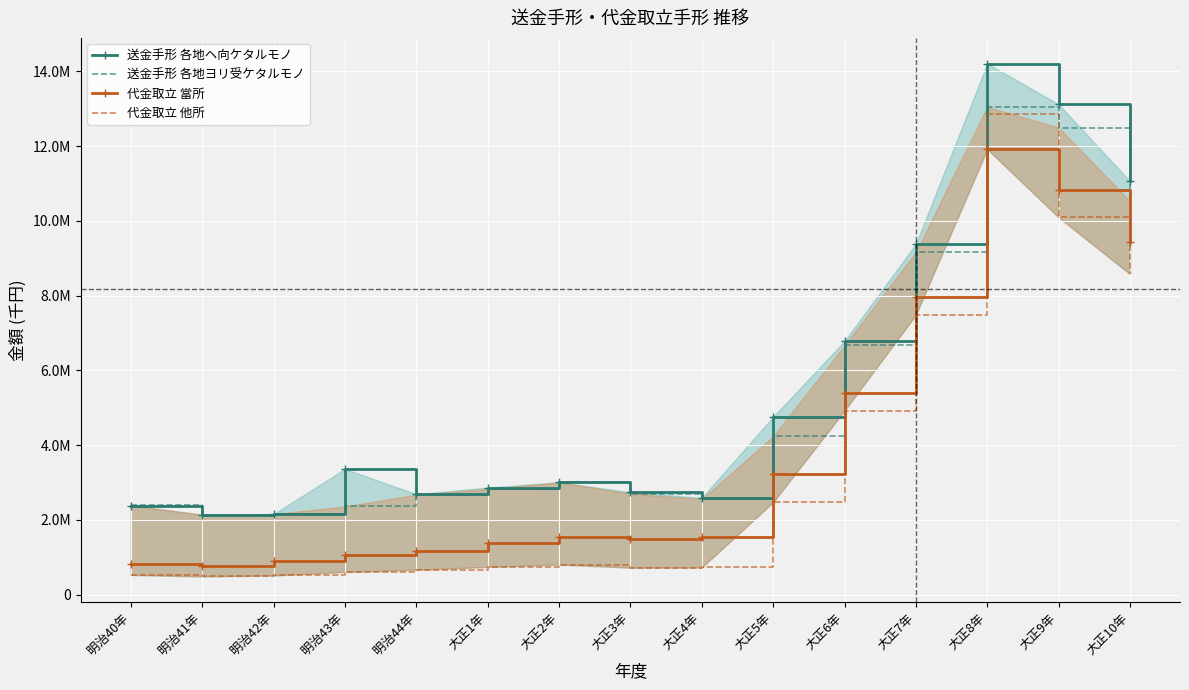

What is the value of the 送金手形 各地ヘ向ケタルモノ point at the 15th from the left?

11054279